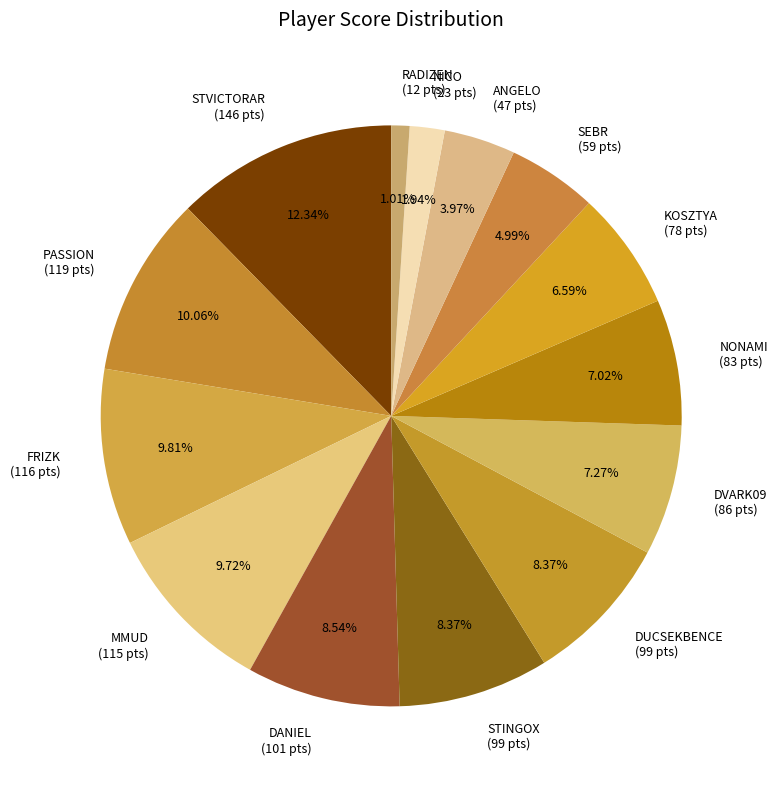

How many segments does this pie chart have?

14